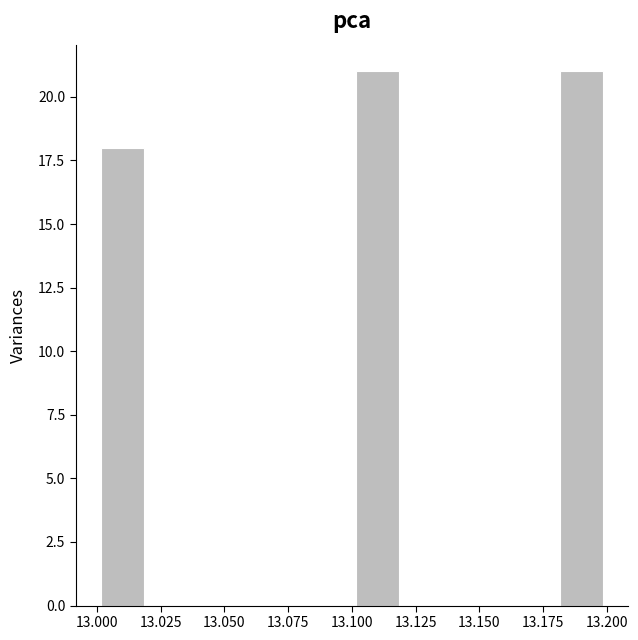

Reading left to right, transcribe this chart: for each bar, give the range it covers on the x-axis and its height. The values are not printed on the chart, so give them approximately, as read against the axis.

13.00 to 13.02: 18
13.02 to 13.04: 0
13.04 to 13.06: 0
13.06 to 13.08: 0
13.08 to 13.10: 0
13.10 to 13.12: 21
13.12 to 13.14: 0
13.14 to 13.16: 0
13.16 to 13.18: 0
13.18 to 13.20: 21